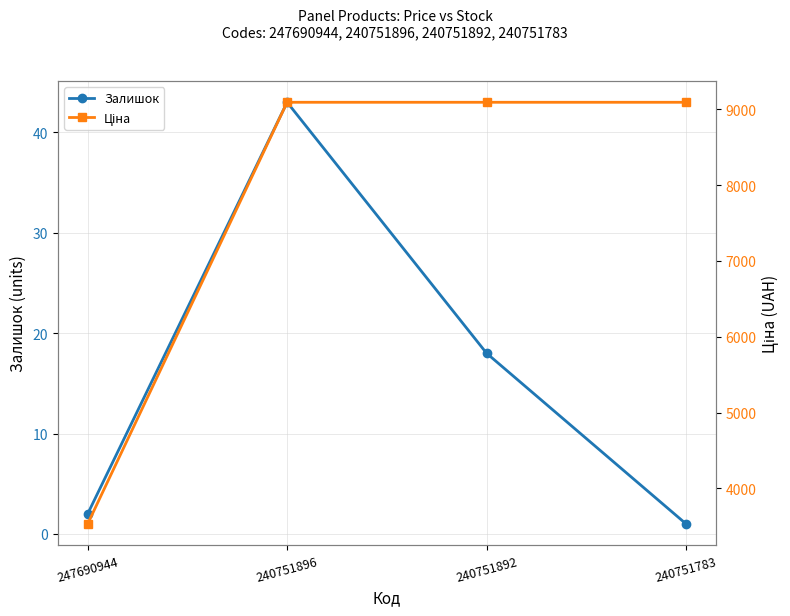

True or false: Залишок and Ціна cross at least once.

False